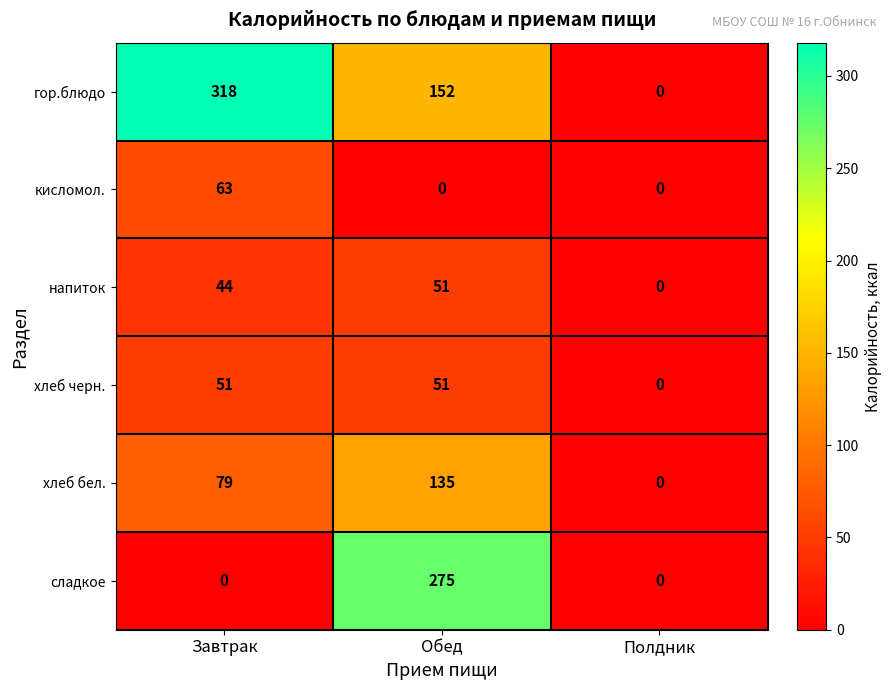

The value of сладкое at Полдник is 0. True or false?

True